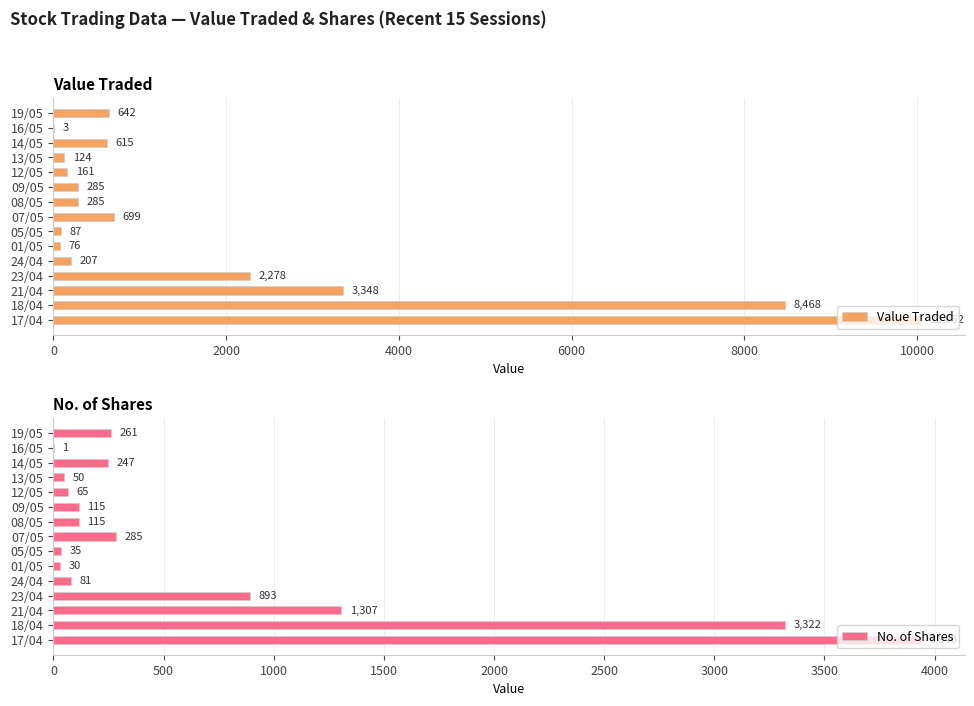

What is the sum of all Value Traded values?

27330